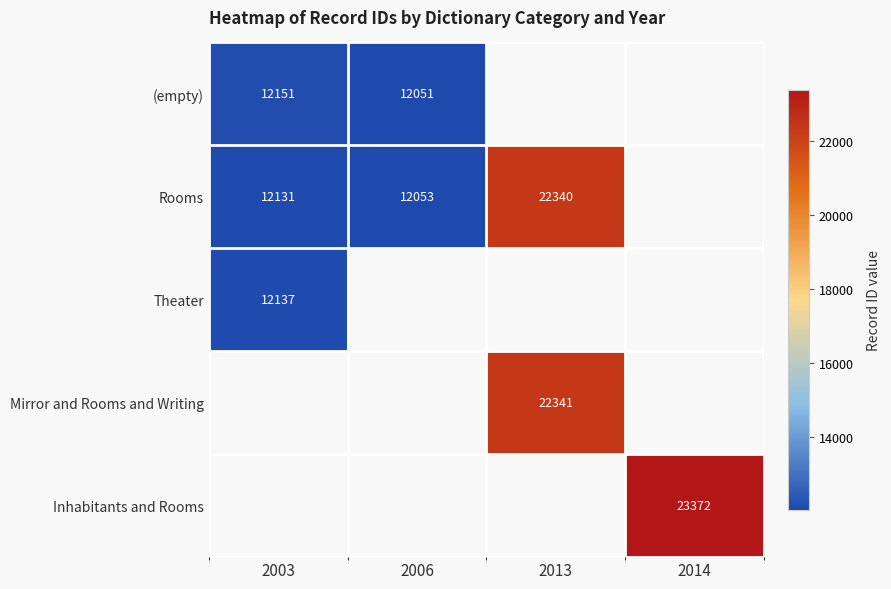

Is it true that (empty) equals 12151 at 2003?

True